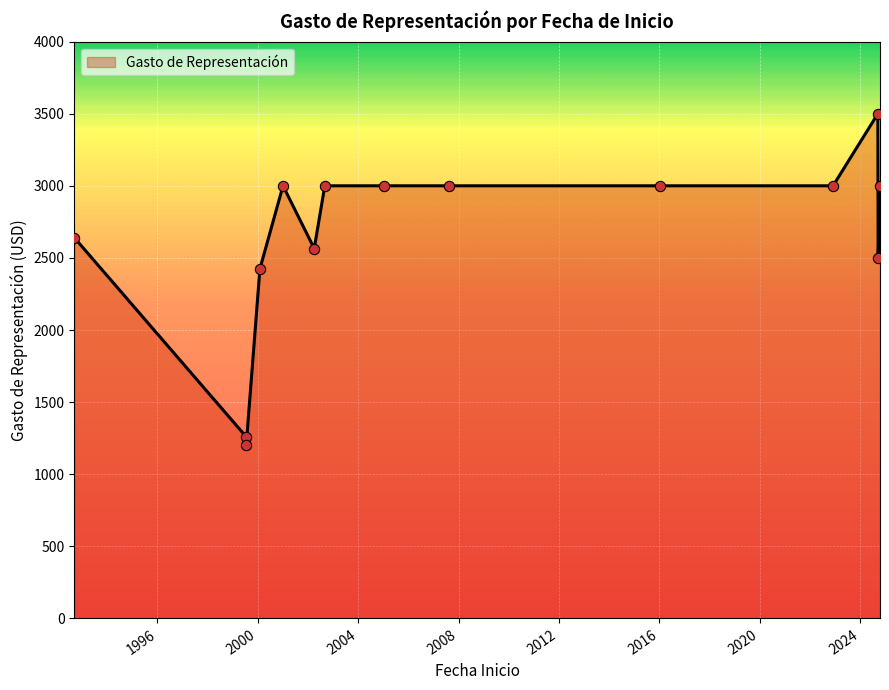

Between 1999-07-16 and 2002-04-01, which is larger?

2002-04-01